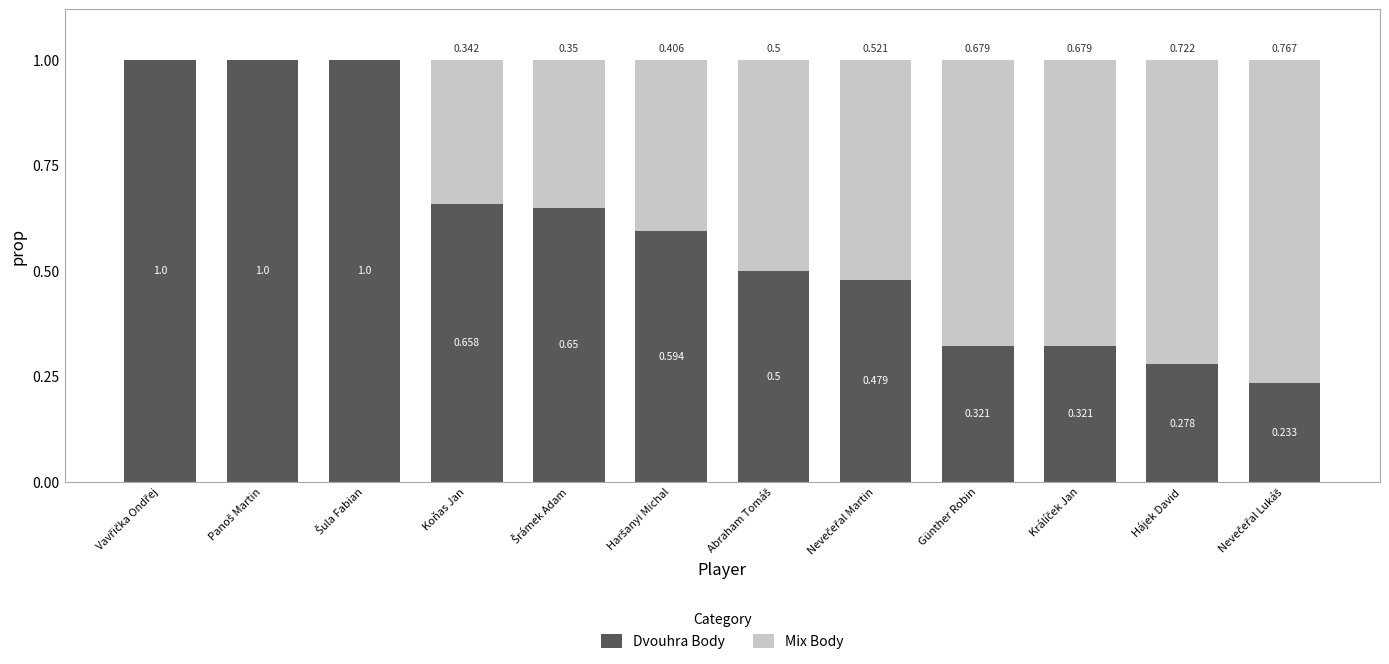

Are the bars horizontal?

No